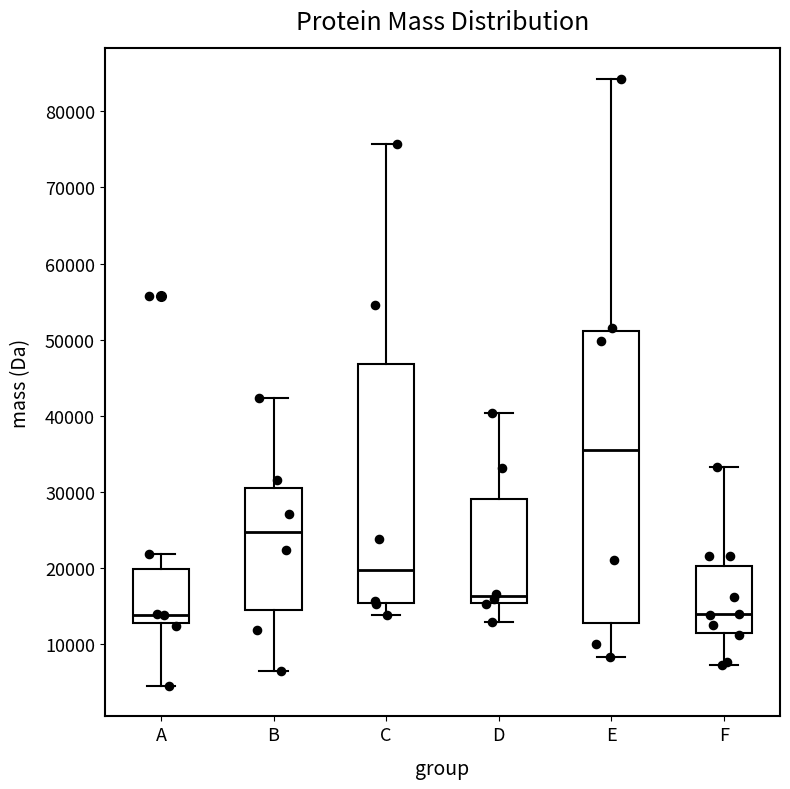

Reading left to right, read every box against the y-axis: the position of its median line, the range the box covers, and the ends of its whiskers. The values are not printed on the chart, so give them approximately, as read against the axis.

A: median 14000, box 13000 to 20000, whiskers 5000 to 22000
B: median 25000, box 15000 to 31000, whiskers 6000 to 42000
C: median 20000, box 15000 to 47000, whiskers 14000 to 76000
D: median 16000, box 15000 to 29000, whiskers 13000 to 40000
E: median 35000, box 13000 to 51000, whiskers 8000 to 84000
F: median 14000, box 12000 to 20000, whiskers 7000 to 33000